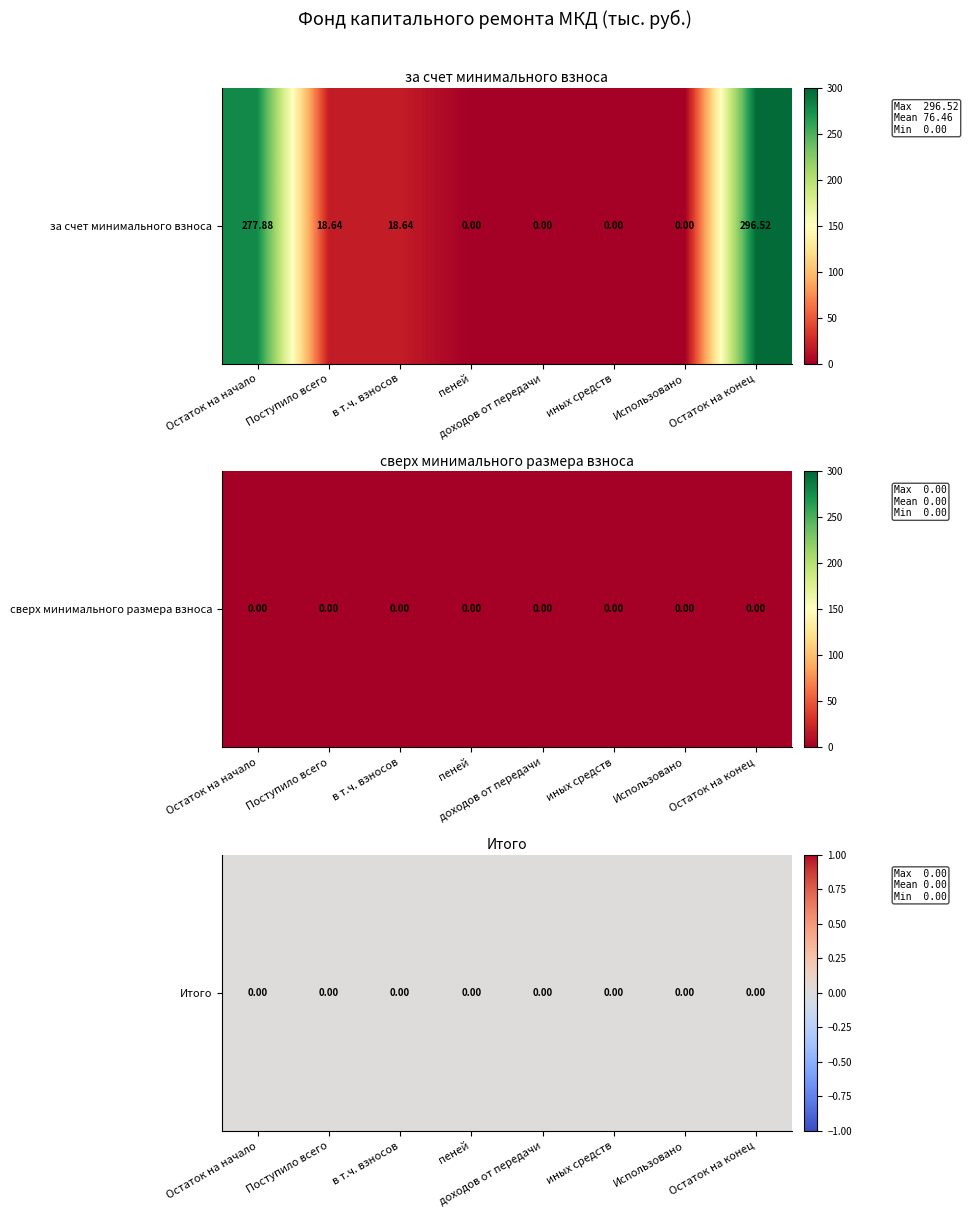

Which series has the largest range (max minus min)?

за счет минимального взноса